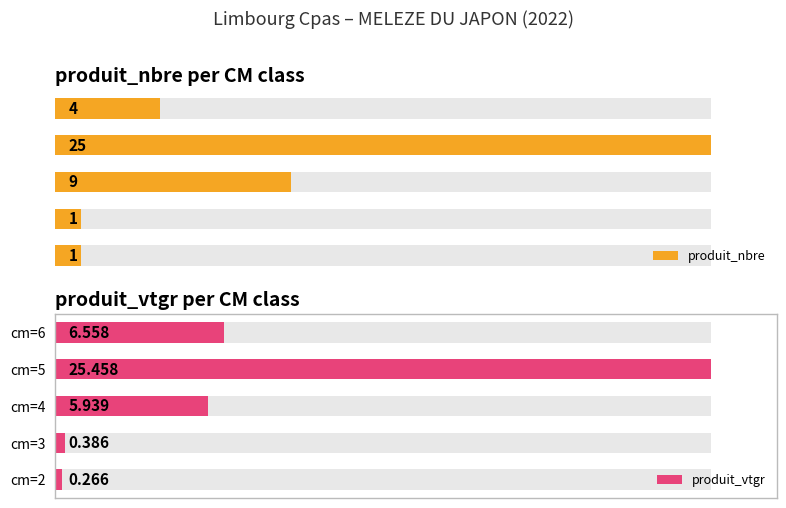

Between cm=3 and cm=5, which series saw the biggest shift?

produit_vtgr